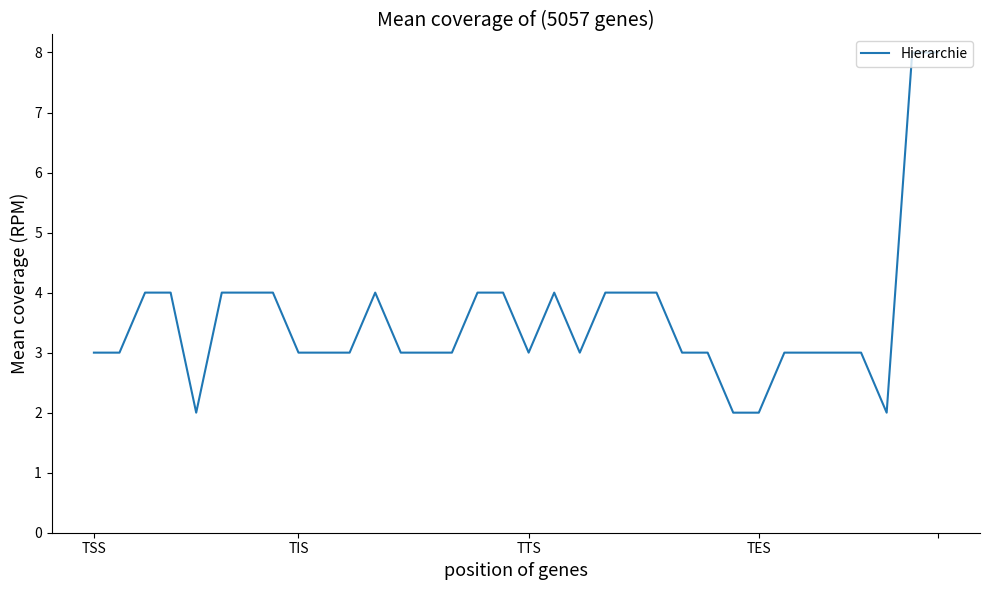

What is the maximum value shown in the chart?

8